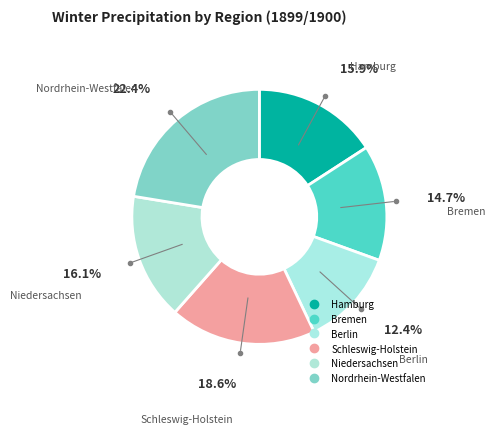

Does Nordrhein-Westfalen represent more than half of the total?

No